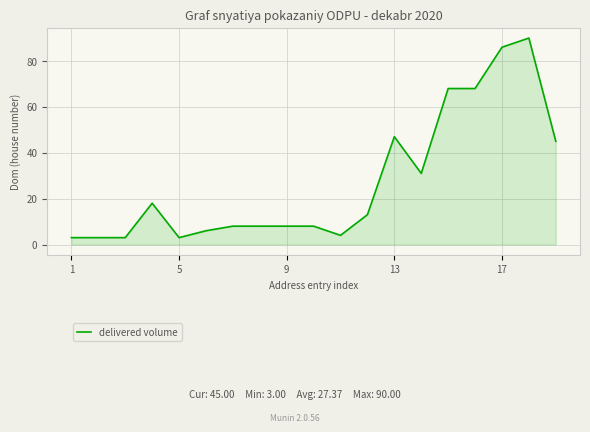

What is the maximum value shown in the chart?

90